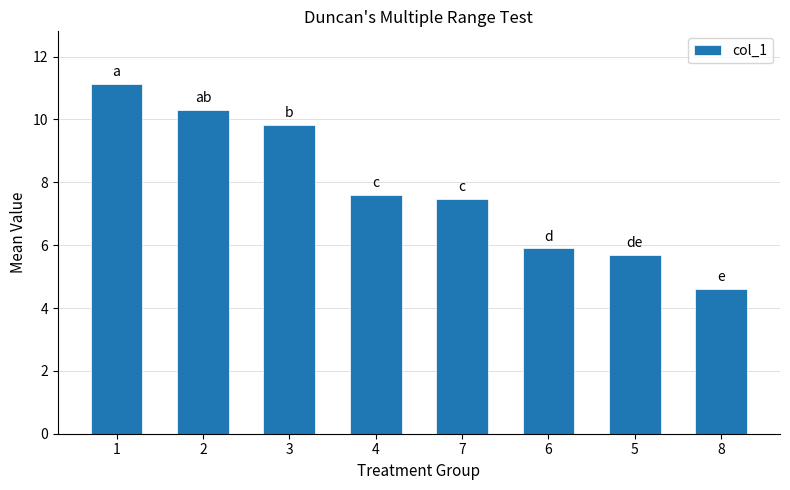

What is the label of the 3rd bar from the right?

6